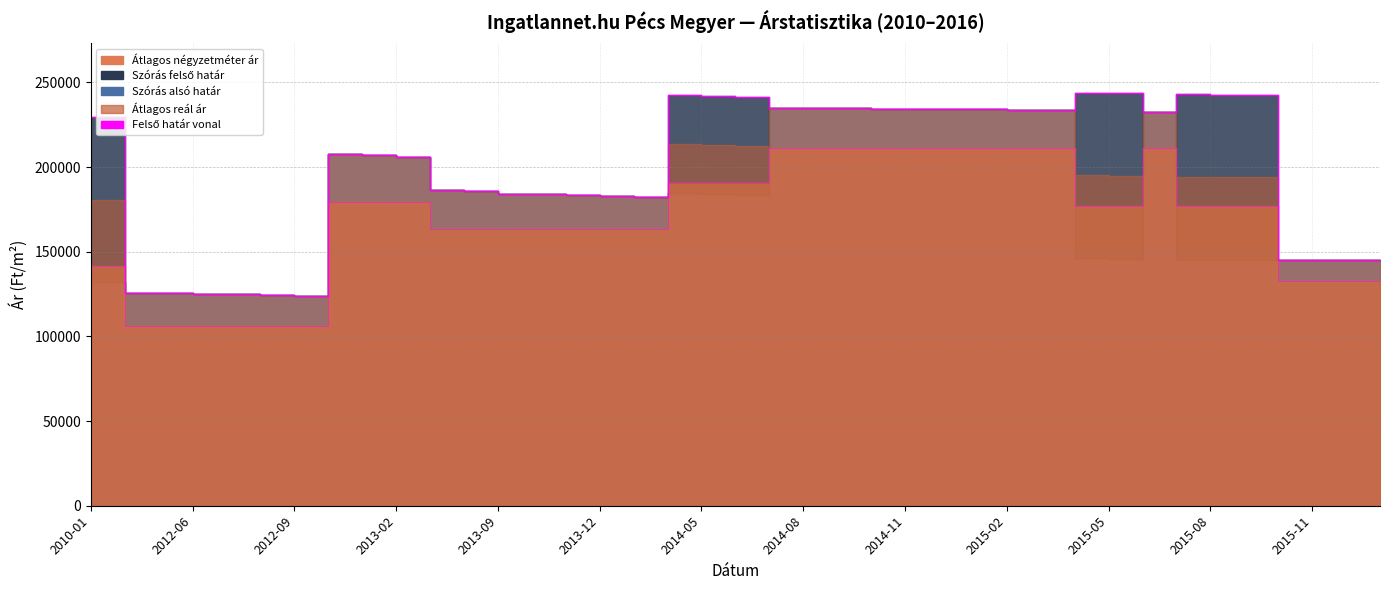

What is the approximate value at 2012-06, to the nearest 10?

125820